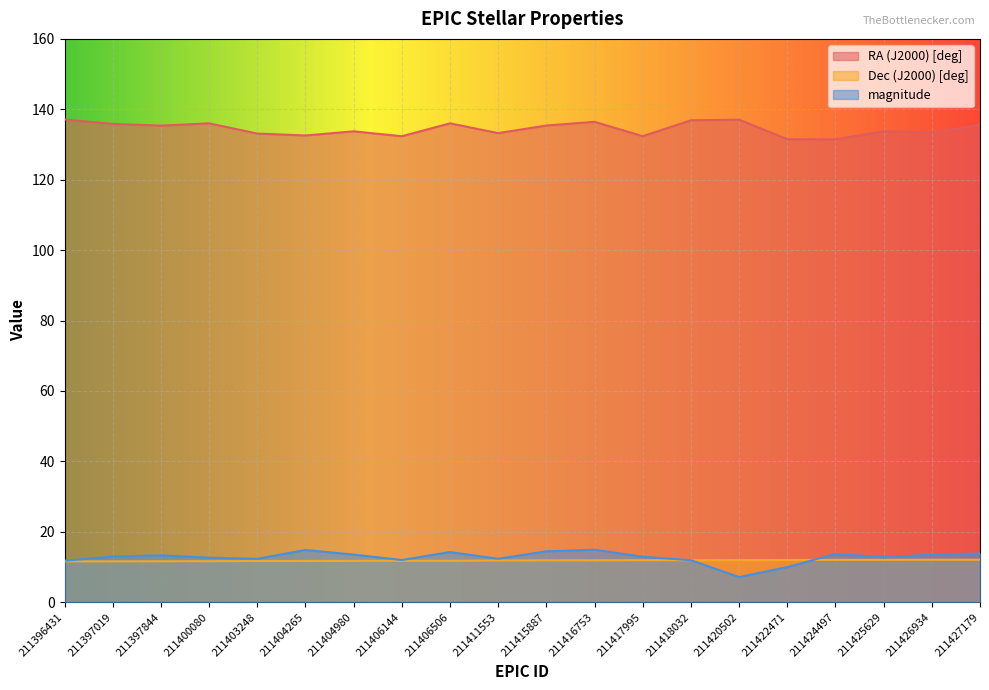

What is the difference between the second highest and minimum values in the Dec (J2000) [deg] series?

0.5